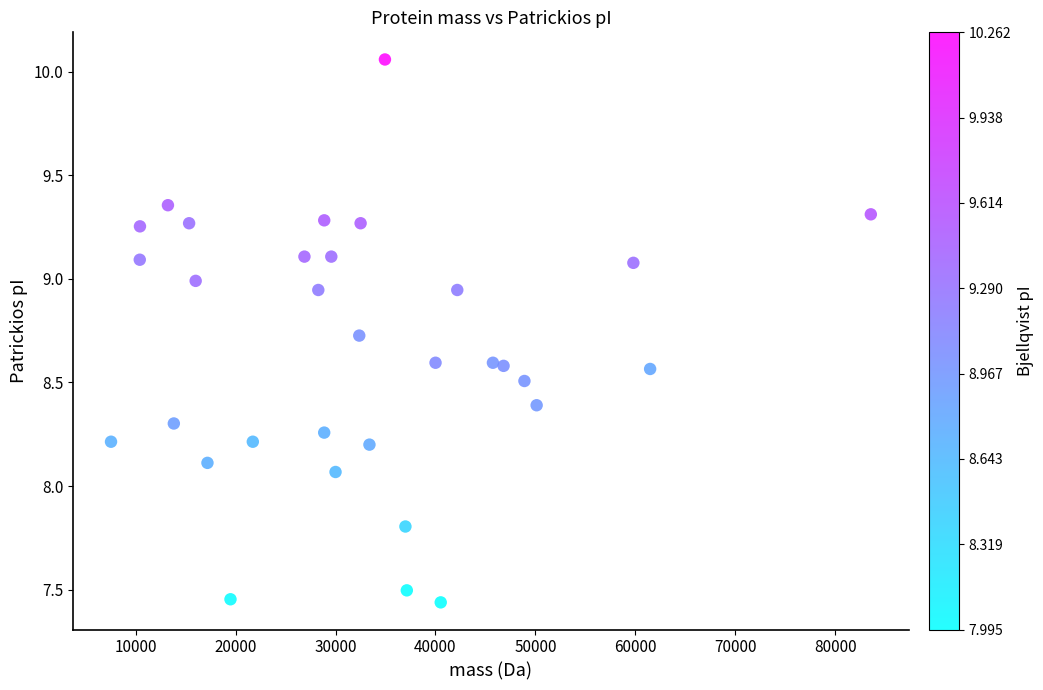

What is the range of X values (max minus min)?

76044.7